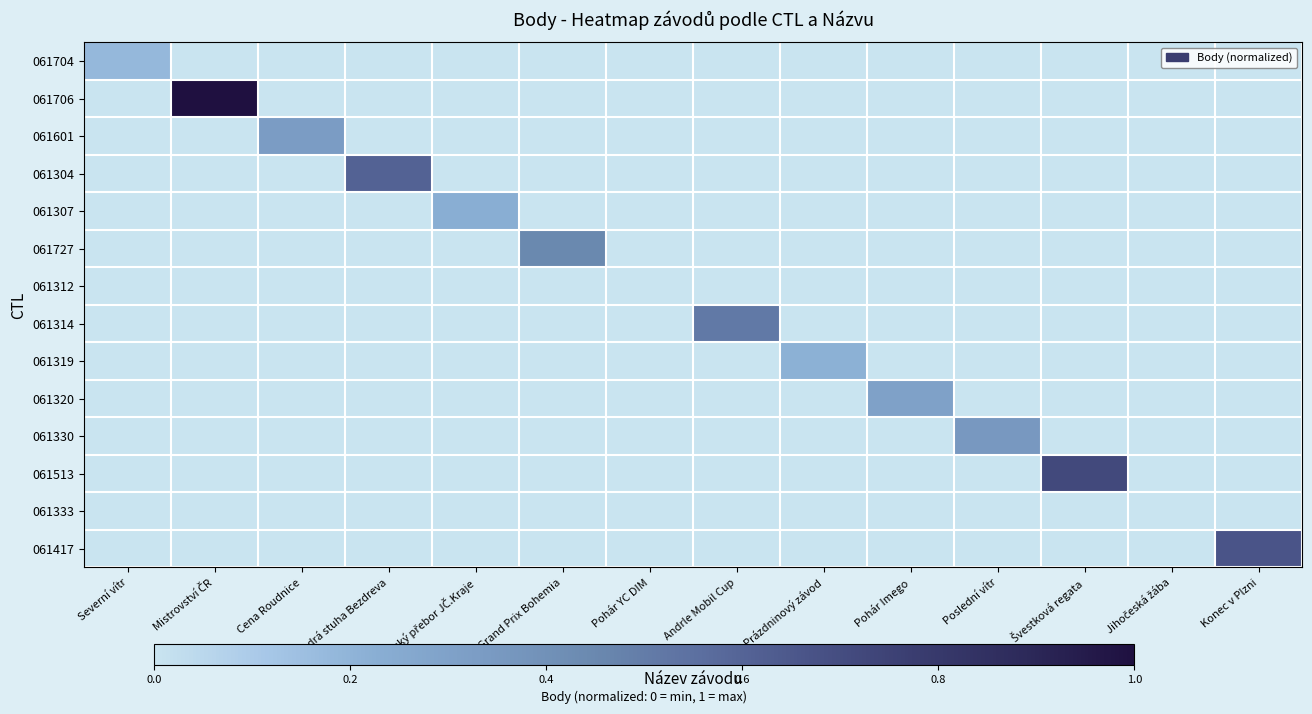

Reading left to right, list all the values displayed in this chart.

061704: Severní vítr=0.2	Mistrovství ČR=0.0	Cena Roudnice=0.0	Modrá stuha Bezdreva=0.0	Krajský přebor JČ.Kraje=0.0	Grand Prix Bohemia=0.0	Pohár YC DIM=0.0	Andrle Mobil Cup=0.0	Prázdninový závod=0.0	Pohár Imego=0.0	Poslední vítr=0.0	Švestková regata=0.0	Jihočeská žába=0.0	Konec v Plzni=0.0
061706: Severní vítr=0.0	Mistrovství ČR=1.0	Cena Roudnice=0.0	Modrá stuha Bezdreva=0.0	Krajský přebor JČ.Kraje=0.0	Grand Prix Bohemia=0.0	Pohár YC DIM=0.0	Andrle Mobil Cup=0.0	Prázdninový závod=0.0	Pohár Imego=0.0	Poslední vítr=0.0	Švestková regata=0.0	Jihočeská žába=0.0	Konec v Plzni=0.0
061601: Severní vítr=0.0	Mistrovství ČR=0.0	Cena Roudnice=0.3	Modrá stuha Bezdreva=0.0	Krajský přebor JČ.Kraje=0.0	Grand Prix Bohemia=0.0	Pohár YC DIM=0.0	Andrle Mobil Cup=0.0	Prázdninový závod=0.0	Pohár Imego=0.0	Poslední vítr=0.0	Švestková regata=0.0	Jihočeská žába=0.0	Konec v Plzni=0.0
061304: Severní vítr=0.0	Mistrovství ČR=0.0	Cena Roudnice=0.0	Modrá stuha Bezdreva=0.6	Krajský přebor JČ.Kraje=0.0	Grand Prix Bohemia=0.0	Pohár YC DIM=0.0	Andrle Mobil Cup=0.0	Prázdninový závod=0.0	Pohár Imego=0.0	Poslední vítr=0.0	Švestková regata=0.0	Jihočeská žába=0.0	Konec v Plzni=0.0
061307: Severní vítr=0.0	Mistrovství ČR=0.0	Cena Roudnice=0.0	Modrá stuha Bezdreva=0.0	Krajský přebor JČ.Kraje=0.2	Grand Prix Bohemia=0.0	Pohár YC DIM=0.0	Andrle Mobil Cup=0.0	Prázdninový závod=0.0	Pohár Imego=0.0	Poslední vítr=0.0	Švestková regata=0.0	Jihočeská žába=0.0	Konec v Plzni=0.0
061727: Severní vítr=0.0	Mistrovství ČR=0.0	Cena Roudnice=0.0	Modrá stuha Bezdreva=0.0	Krajský přebor JČ.Kraje=0.0	Grand Prix Bohemia=0.4	Pohár YC DIM=0.0	Andrle Mobil Cup=0.0	Prázdninový závod=0.0	Pohár Imego=0.0	Poslední vítr=0.0	Švestková regata=0.0	Jihočeská žába=0.0	Konec v Plzni=0.0
061312: Severní vítr=0.0	Mistrovství ČR=0.0	Cena Roudnice=0.0	Modrá stuha Bezdreva=0.0	Krajský přebor JČ.Kraje=0.0	Grand Prix Bohemia=0.0	Pohár YC DIM=0.0	Andrle Mobil Cup=0.0	Prázdninový závod=0.0	Pohár Imego=0.0	Poslední vítr=0.0	Švestková regata=0.0	Jihočeská žába=0.0	Konec v Plzni=0.0
061314: Severní vítr=0.0	Mistrovství ČR=0.0	Cena Roudnice=0.0	Modrá stuha Bezdreva=0.0	Krajský přebor JČ.Kraje=0.0	Grand Prix Bohemia=0.0	Pohár YC DIM=0.0	Andrle Mobil Cup=0.5	Prázdninový závod=0.0	Pohár Imego=0.0	Poslední vítr=0.0	Švestková regata=0.0	Jihočeská žába=0.0	Konec v Plzni=0.0
061319: Severní vítr=0.0	Mistrovství ČR=0.0	Cena Roudnice=0.0	Modrá stuha Bezdreva=0.0	Krajský přebor JČ.Kraje=0.0	Grand Prix Bohemia=0.0	Pohár YC DIM=0.0	Andrle Mobil Cup=0.0	Prázdninový závod=0.2	Pohár Imego=0.0	Poslední vítr=0.0	Švestková regata=0.0	Jihočeská žába=0.0	Konec v Plzni=0.0
061320: Severní vítr=0.0	Mistrovství ČR=0.0	Cena Roudnice=0.0	Modrá stuha Bezdreva=0.0	Krajský přebor JČ.Kraje=0.0	Grand Prix Bohemia=0.0	Pohár YC DIM=0.0	Andrle Mobil Cup=0.0	Prázdninový závod=0.0	Pohár Imego=0.3	Poslední vítr=0.0	Švestková regata=0.0	Jihočeská žába=0.0	Konec v Plzni=0.0
061330: Severní vítr=0.0	Mistrovství ČR=0.0	Cena Roudnice=0.0	Modrá stuha Bezdreva=0.0	Krajský přebor JČ.Kraje=0.0	Grand Prix Bohemia=0.0	Pohár YC DIM=0.0	Andrle Mobil Cup=0.0	Prázdninový závod=0.0	Pohár Imego=0.0	Poslední vítr=0.4	Švestková regata=0.0	Jihočeská žába=0.0	Konec v Plzni=0.0
061513: Severní vítr=0.0	Mistrovství ČR=0.0	Cena Roudnice=0.0	Modrá stuha Bezdreva=0.0	Krajský přebor JČ.Kraje=0.0	Grand Prix Bohemia=0.0	Pohár YC DIM=0.0	Andrle Mobil Cup=0.0	Prázdninový závod=0.0	Pohár Imego=0.0	Poslední vítr=0.0	Švestková regata=0.7	Jihočeská žába=0.0	Konec v Plzni=0.0
061333: Severní vítr=0.0	Mistrovství ČR=0.0	Cena Roudnice=0.0	Modrá stuha Bezdreva=0.0	Krajský přebor JČ.Kraje=0.0	Grand Prix Bohemia=0.0	Pohár YC DIM=0.0	Andrle Mobil Cup=0.0	Prázdninový závod=0.0	Pohár Imego=0.0	Poslední vítr=0.0	Švestková regata=0.0	Jihočeská žába=0.0	Konec v Plzni=0.0
061417: Severní vítr=0.0	Mistrovství ČR=0.0	Cena Roudnice=0.0	Modrá stuha Bezdreva=0.0	Krajský přebor JČ.Kraje=0.0	Grand Prix Bohemia=0.0	Pohár YC DIM=0.0	Andrle Mobil Cup=0.0	Prázdninový závod=0.0	Pohár Imego=0.0	Poslední vítr=0.0	Švestková regata=0.0	Jihočeská žába=0.0	Konec v Plzni=0.7